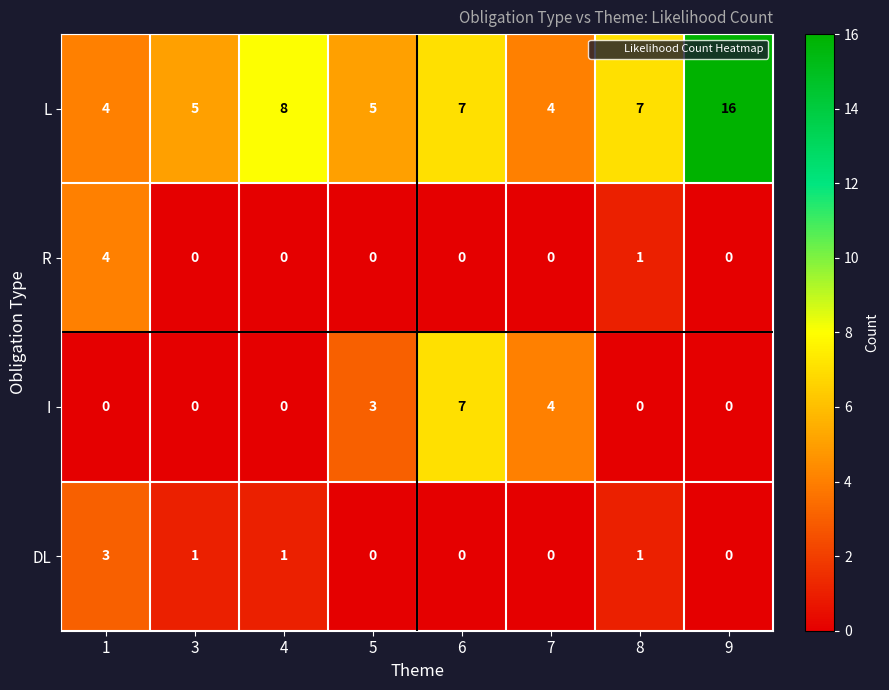

Count the R values in the range 0 to 1.

7